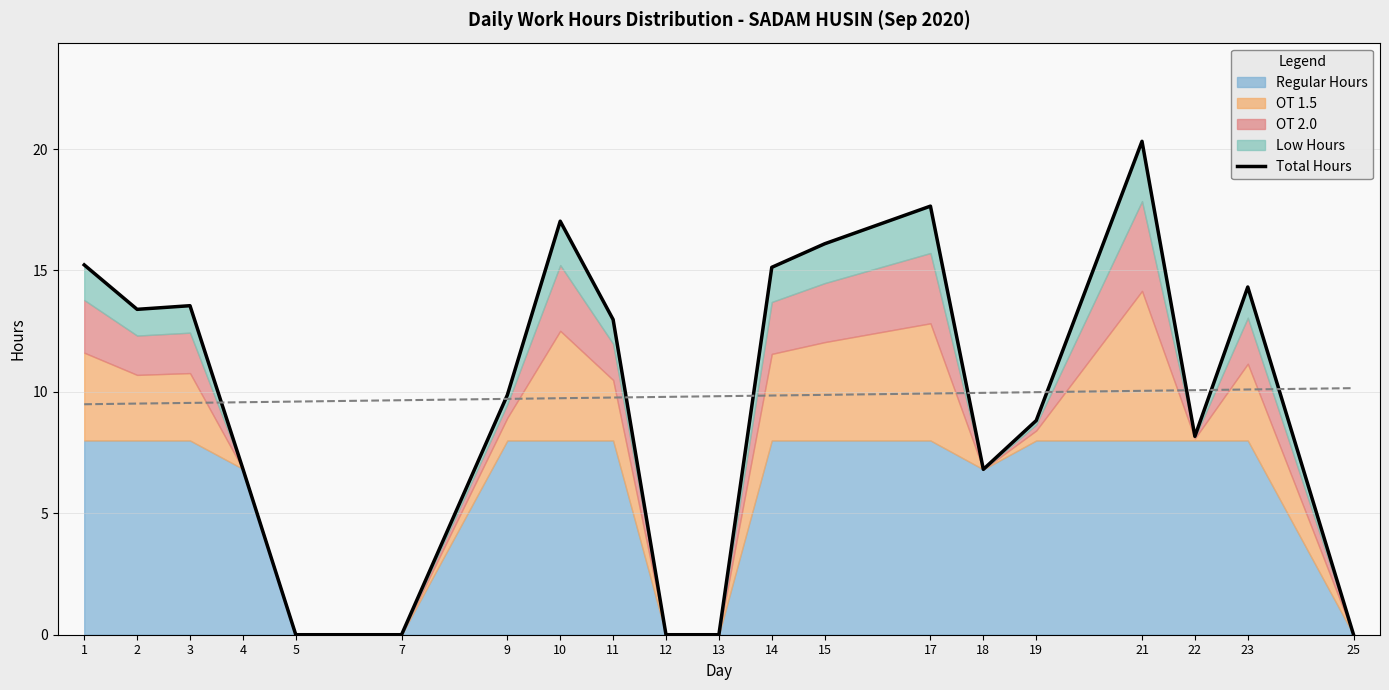

Reading left to right, list all the values displayed in this chart.

1=15.2	2=13.4	3=13.6	4=6.8	5=0.0	7=0.0	9=9.9	10=17.0	11=13.0	12=0.0	13=0.0	14=15.1	15=16.1	17=17.6	18=6.8	19=8.8	21=20.3	22=8.2	23=14.3	25=0.0